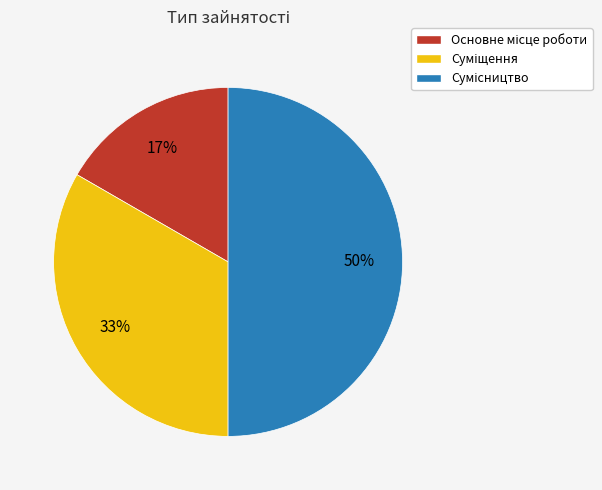

To the nearest percent, what is the difference between the largest and smallest slice percentages?

33%